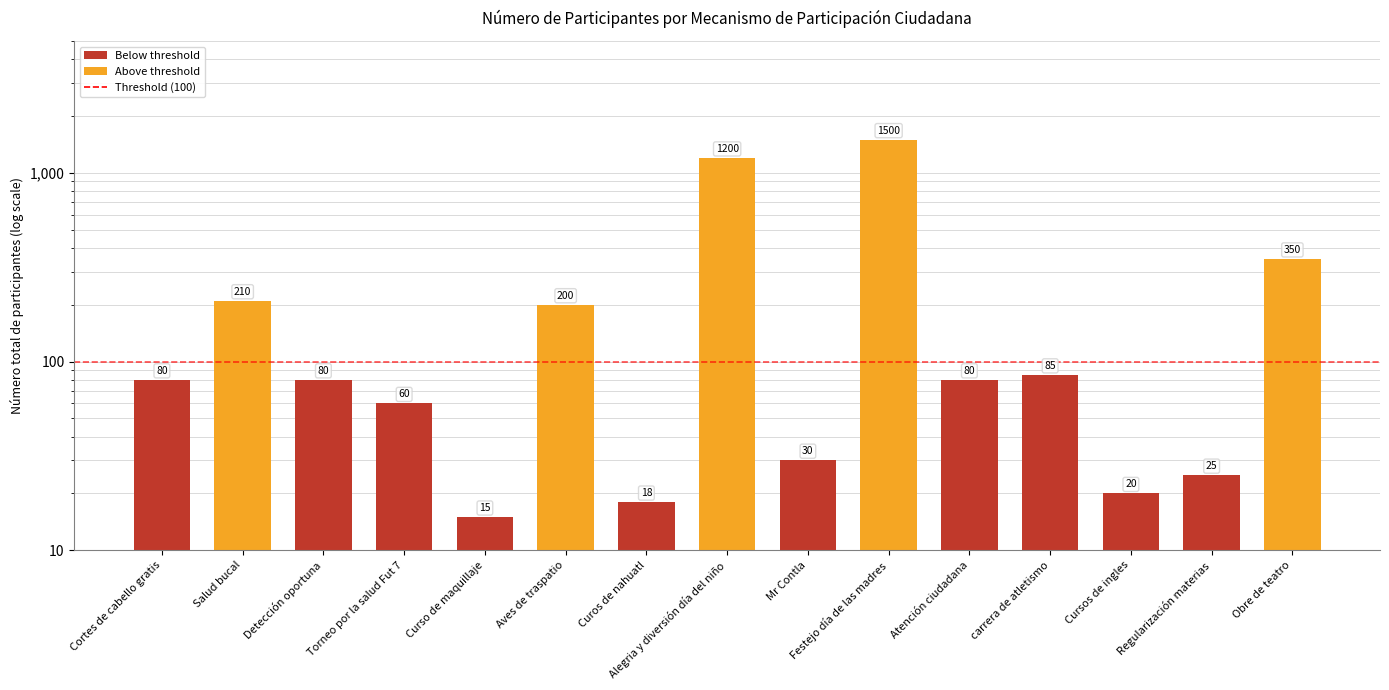

What position from the right is Torneo por la salud Fut 7?

12